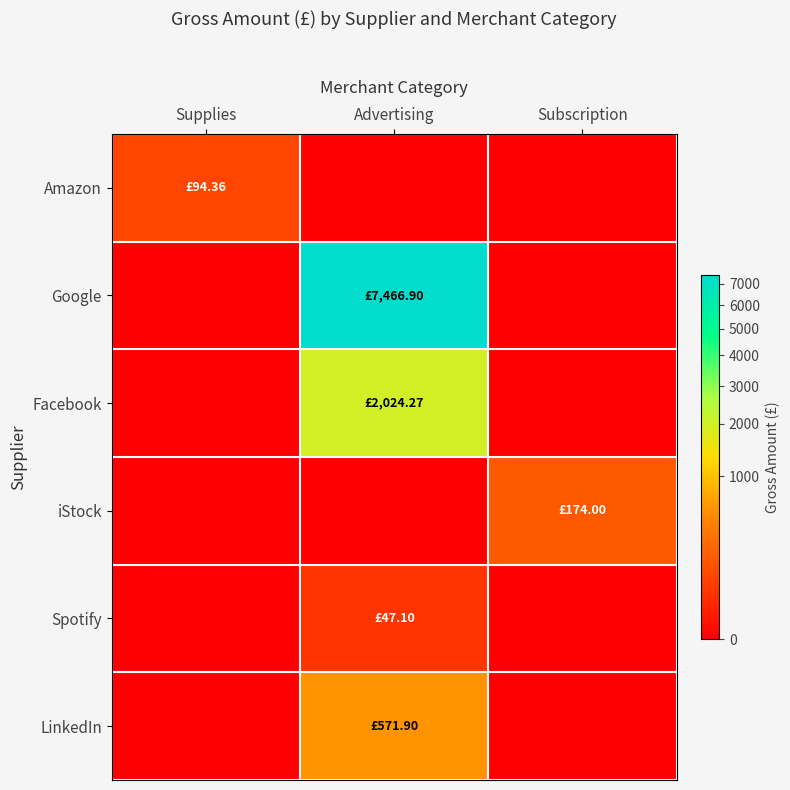

At which category does the chart reach its minimum across all series?

Advertising